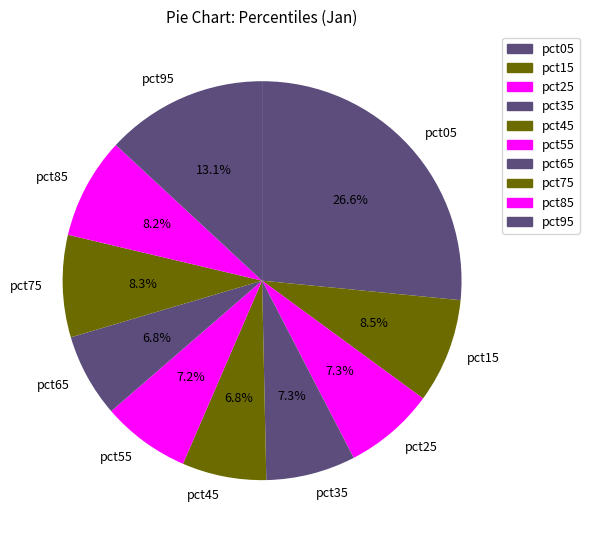

Count the number of slices in the pie.

10